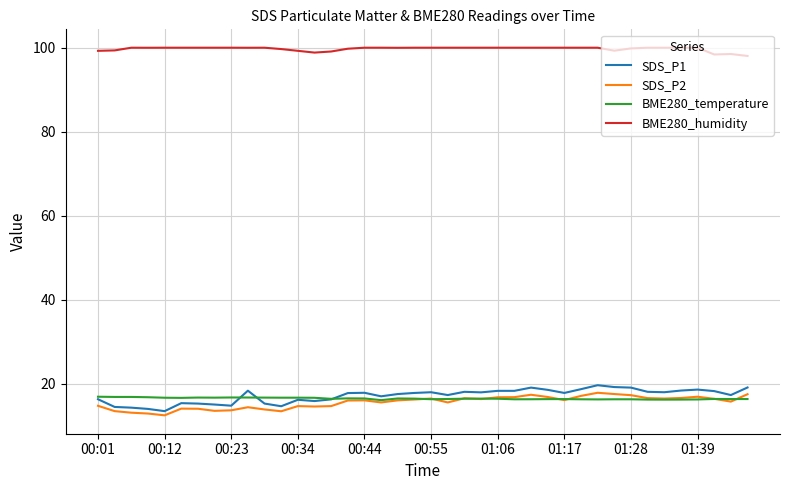

Which series has the largest total across all categories?

BME280_humidity